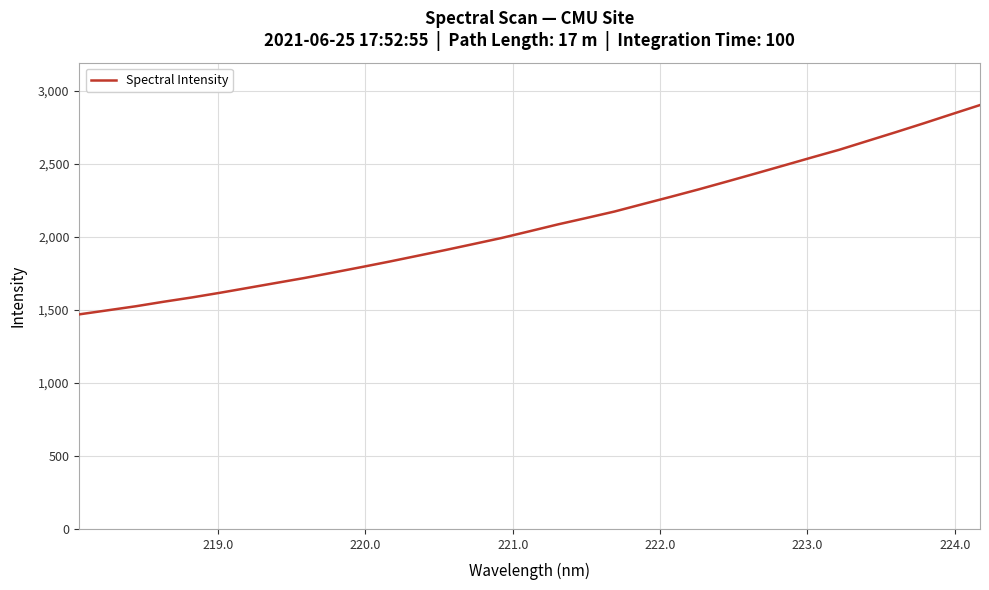

What is the maximum value shown in the chart?

2901.2